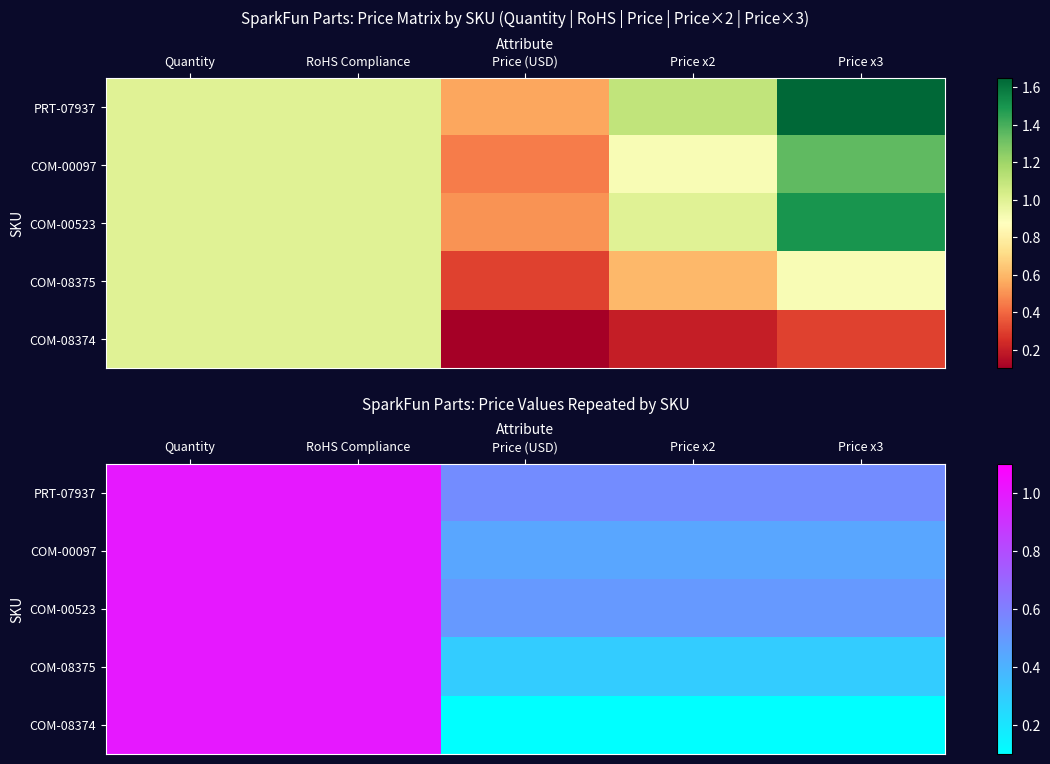

What is the difference between the highest and lowest values at Price x3?

0.5